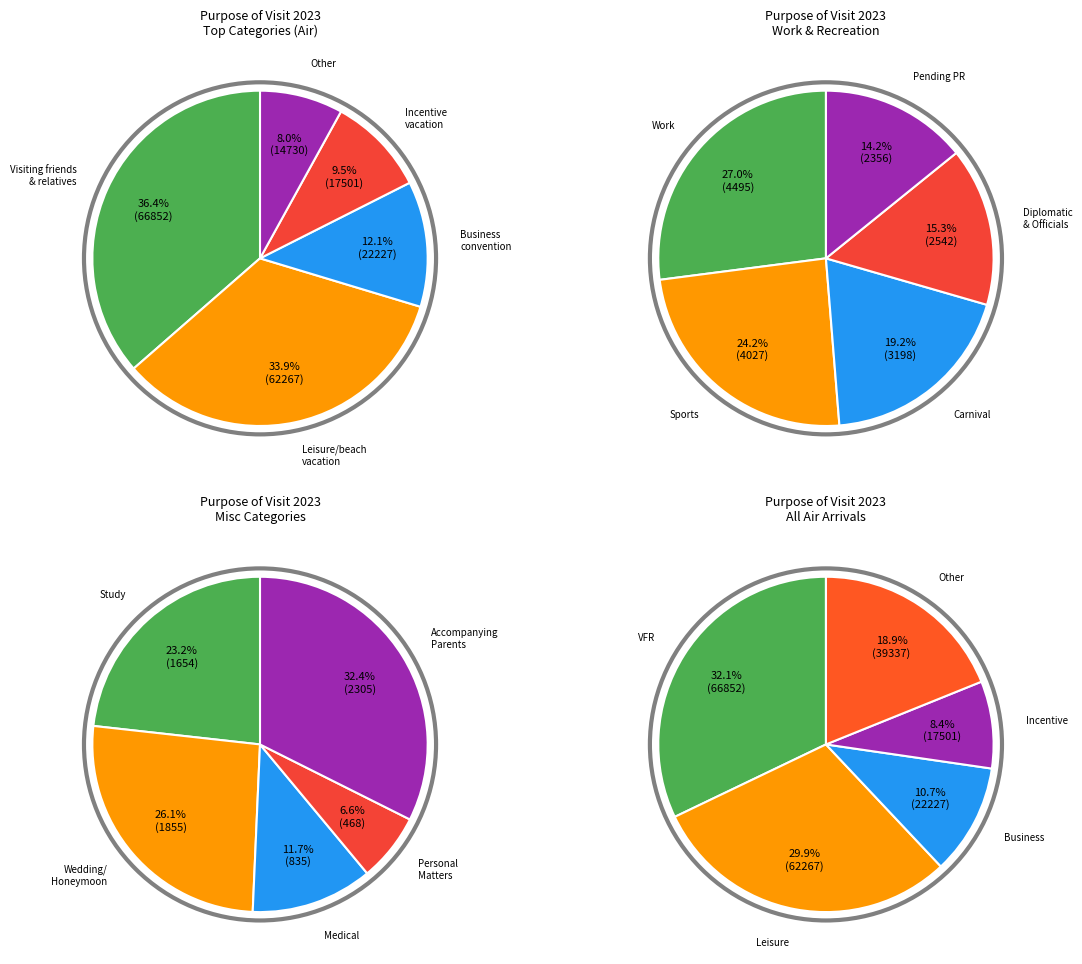

Which has a higher value, Business convention or Sports?

Business convention